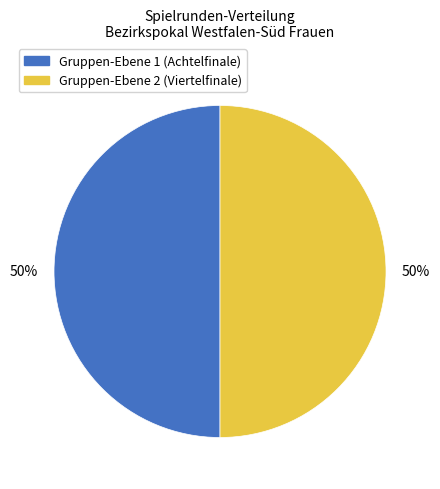

What is the ratio of the value at Gruppen-Ebene 2 (Viertelfinale) to the value at Gruppen-Ebene 1 (Achtelfinale)?

1.0